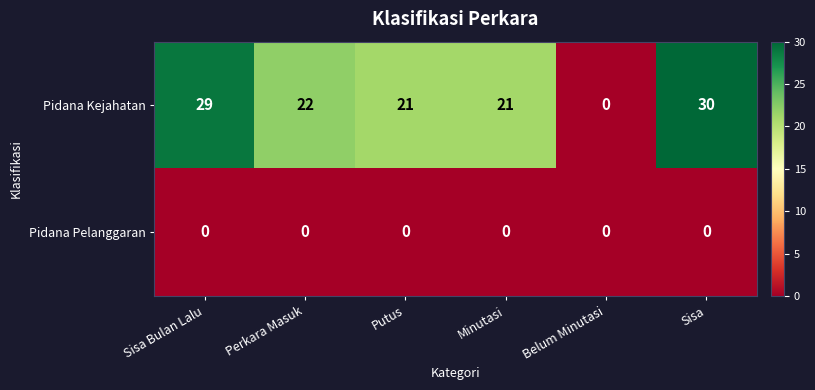

At Minutasi, list the series in order from largest to smallest.

Pidana Kejahatan, Pidana Pelanggaran